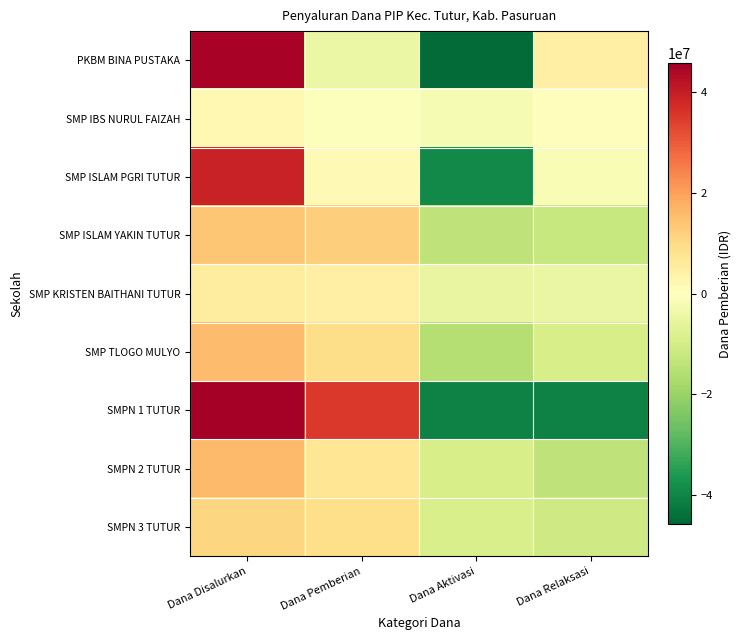

Reading left to right, extract all data points from this chart.

PKBM BINA PUSTAKA: Dana Disalurkan=45000000	Dana Pemberian=-4500000	Dana Aktivasi=-45000000	Dana Relaksasi=4500000
SMP IBS NURUL FAIZAH: Dana Disalurkan=1875000	Dana Pemberian=-375000	Dana Aktivasi=-1875000	Dana Relaksasi=375000
SMP ISLAM PGRI TUTUR: Dana Disalurkan=39187500	Dana Pemberian=1687500	Dana Aktivasi=-39187500	Dana Relaksasi=-1687500
SMP ISLAM YAKIN TUTUR: Dana Disalurkan=13875000	Dana Pemberian=12375000	Dana Aktivasi=-13875000	Dana Relaksasi=-12375000
SMP KRISTEN BAITHANI TUTUR: Dana Disalurkan=5437500	Dana Pemberian=4312500	Dana Aktivasi=-5062500	Dana Relaksasi=-4687500
SMP TLOGO MULYO: Dana Disalurkan=15562500	Dana Pemberian=9562500	Dana Aktivasi=-15562500	Dana Relaksasi=-9562500
SMPN 1 TUTUR: Dana Disalurkan=45750000	Dana Pemberian=35250000	Dana Aktivasi=-40500000	Dana Relaksasi=-40500000
SMPN 2 TUTUR: Dana Disalurkan=15937500	Dana Pemberian=7312500	Dana Aktivasi=-9562500	Dana Relaksasi=-13687500
SMPN 3 TUTUR: Dana Disalurkan=11062500	Dana Pemberian=9187500	Dana Aktivasi=-9187500	Dana Relaksasi=-11062500